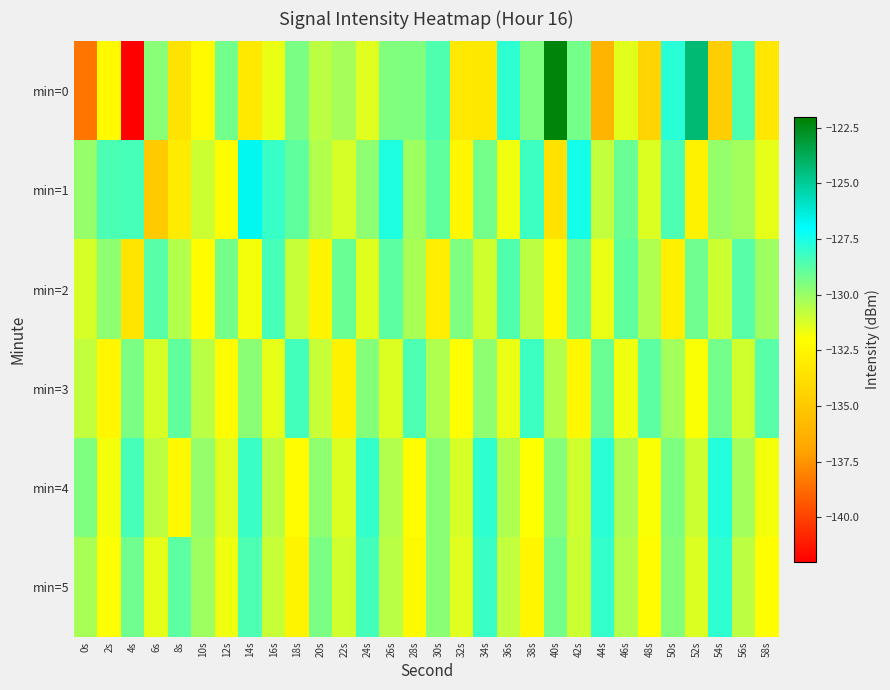

What is the smallest value displayed?

-142.1